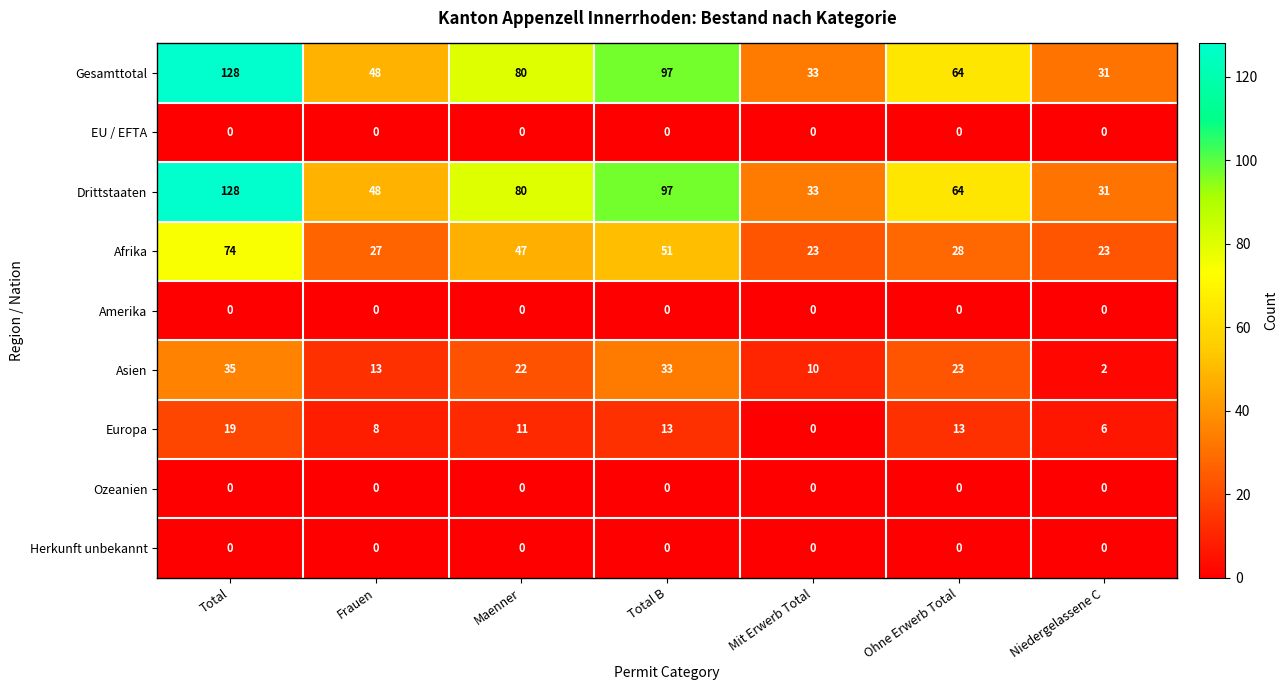

What is the total value across all series at Total?

384